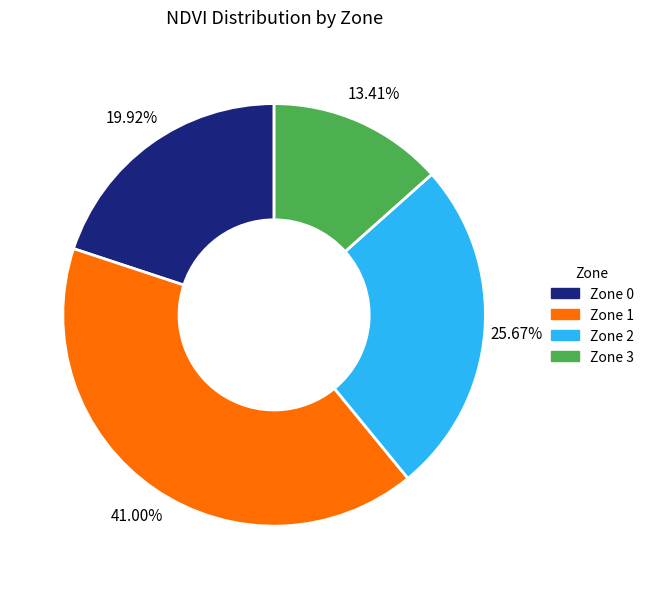

Rank the categories by value from lowest to highest.

Zone 3, Zone 0, Zone 2, Zone 1